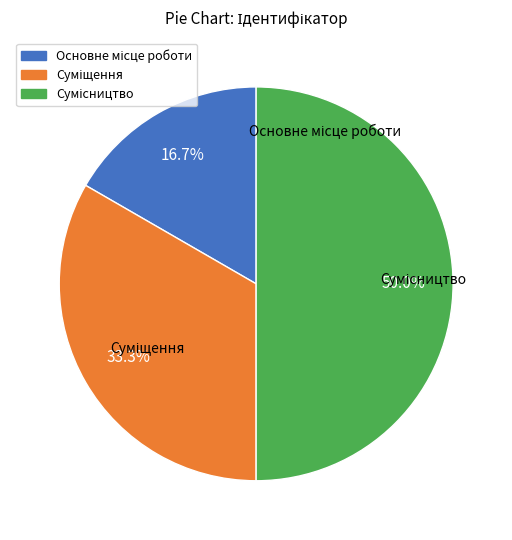

To the nearest percent, what is the average slice percentage?

33%